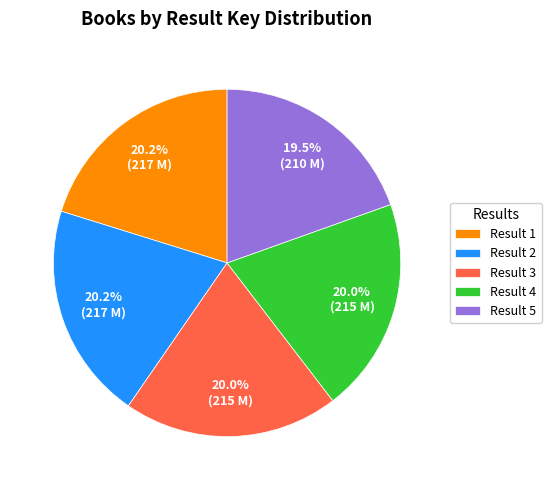

Count the number of slices in the pie.

5